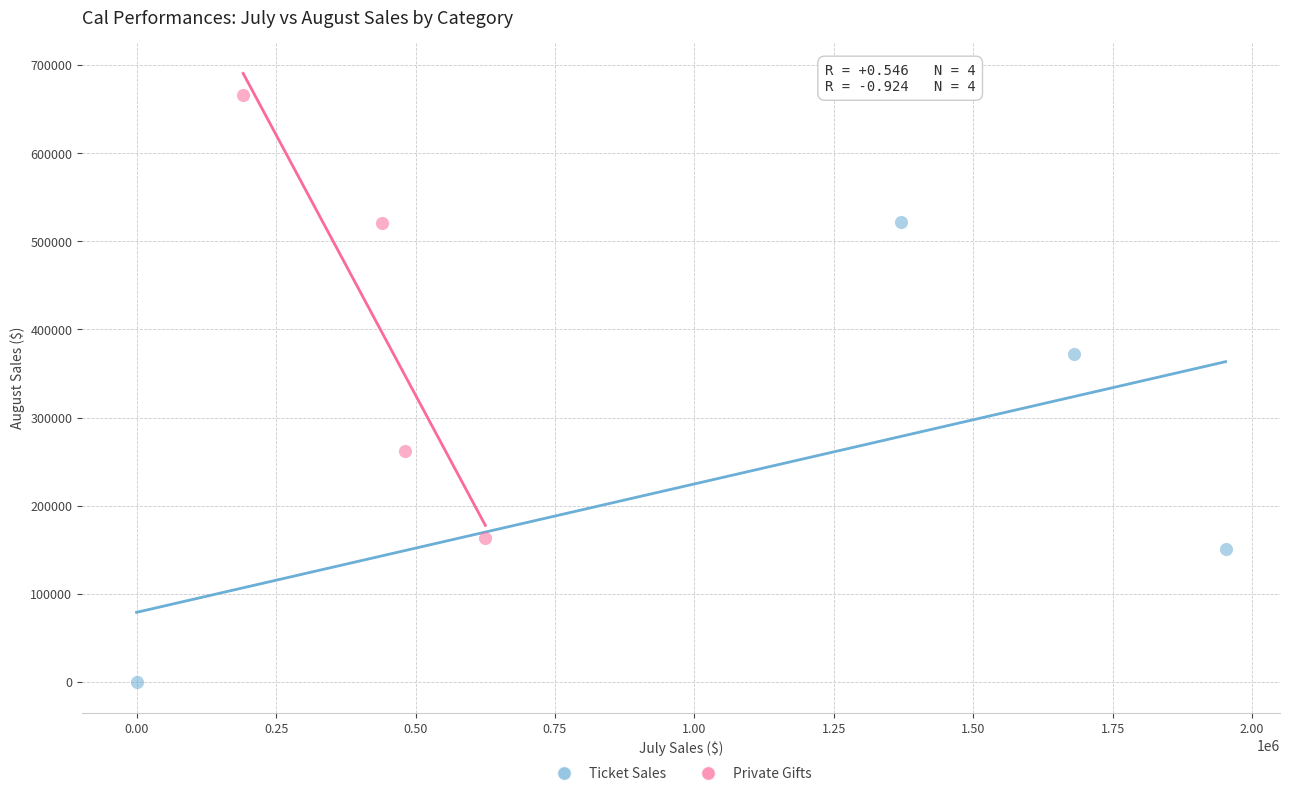

Which series contains the highest Y value?

Private Gifts